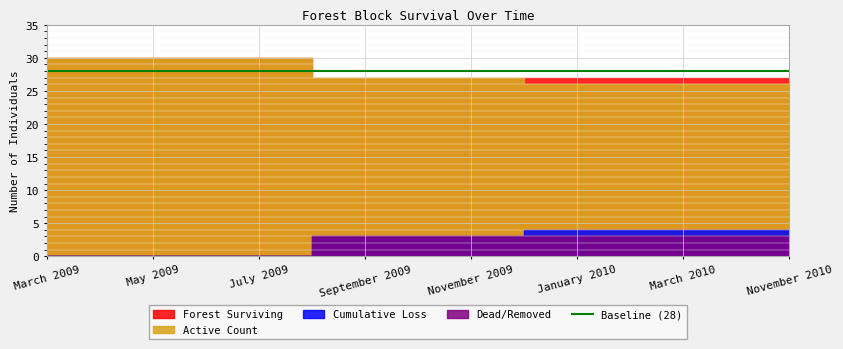

Which series changed the most between July 2009 and November 2009?

Forest Surviving